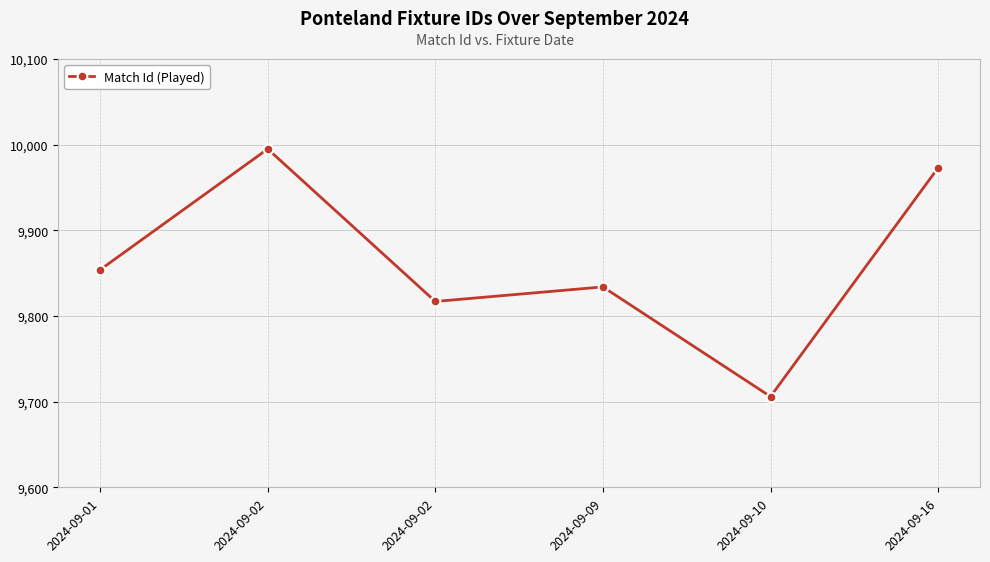

How many data points are less than 9854?

3